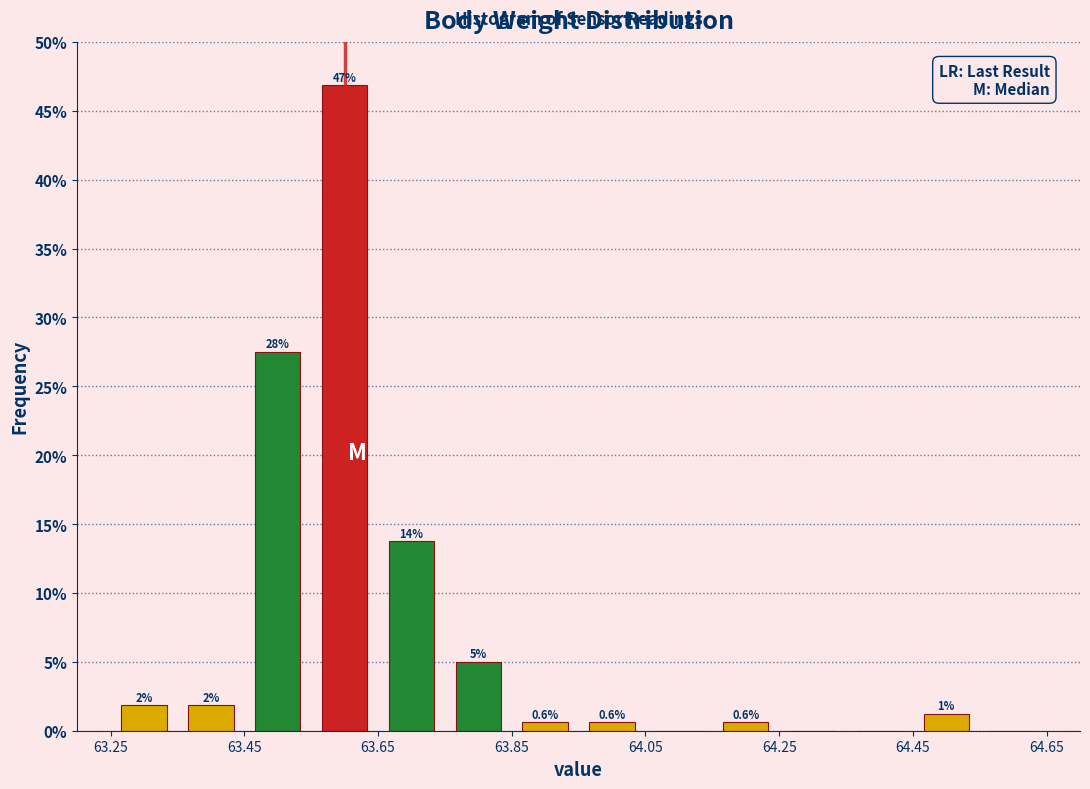

Which range on the x-axis has the tallest bar?

63.55 to 63.65